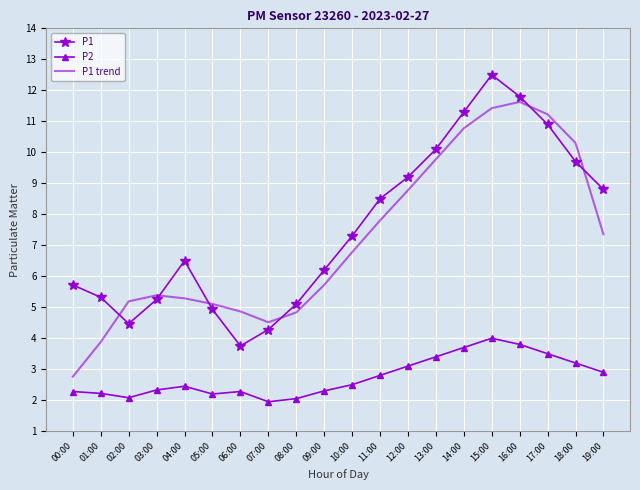

What is the approximate value of P2 at 18:00?

3.2